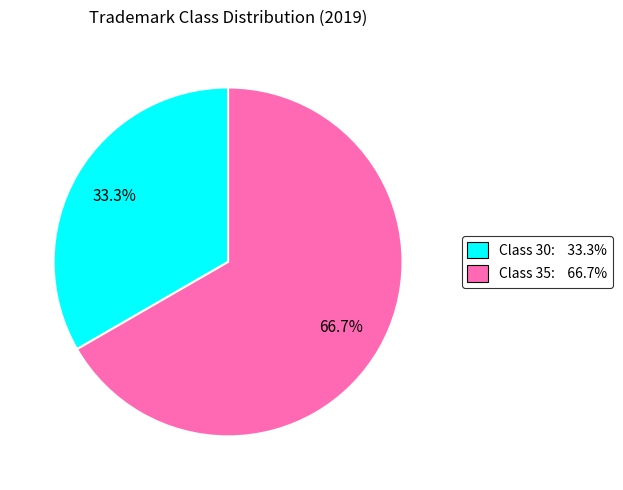

Is there a majority slice in this chart?

Yes